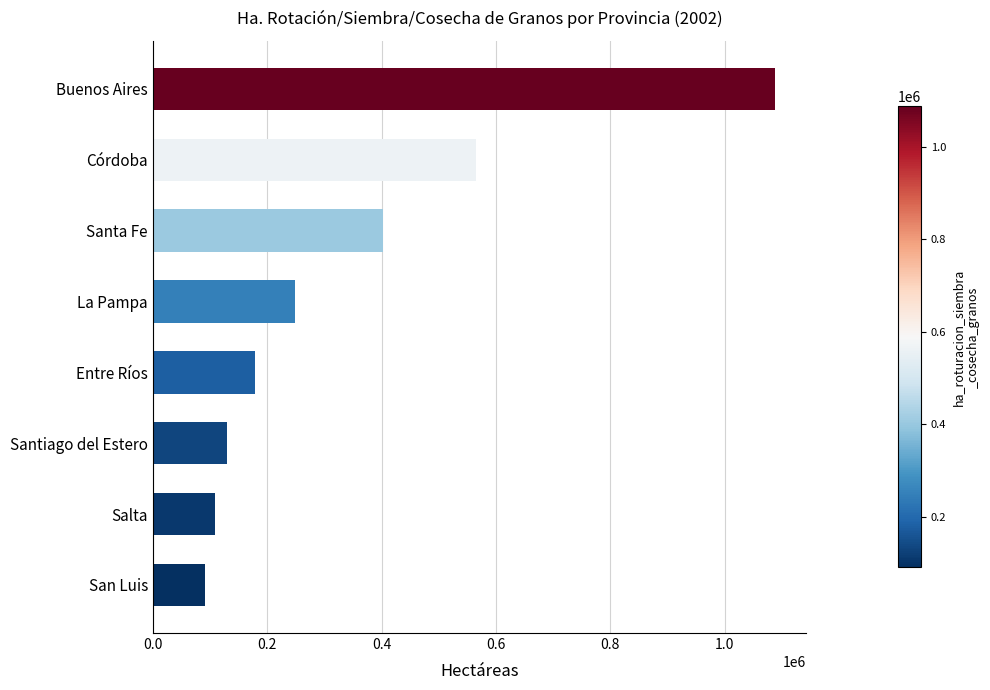

Count the number of categories in the chart.

8